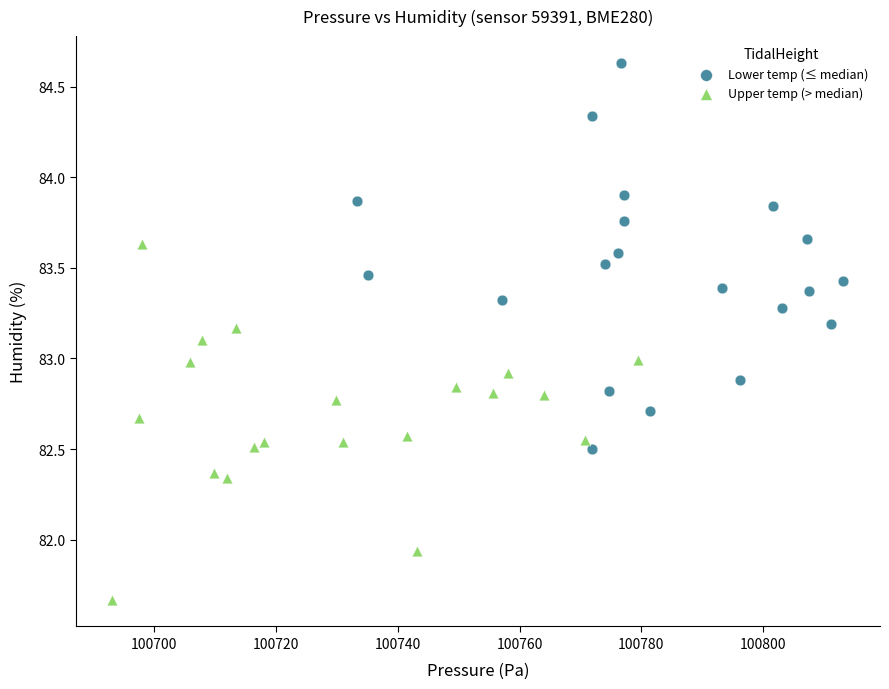

Which series has the largest Y range (max minus min)?

Lower temp (≤ median)